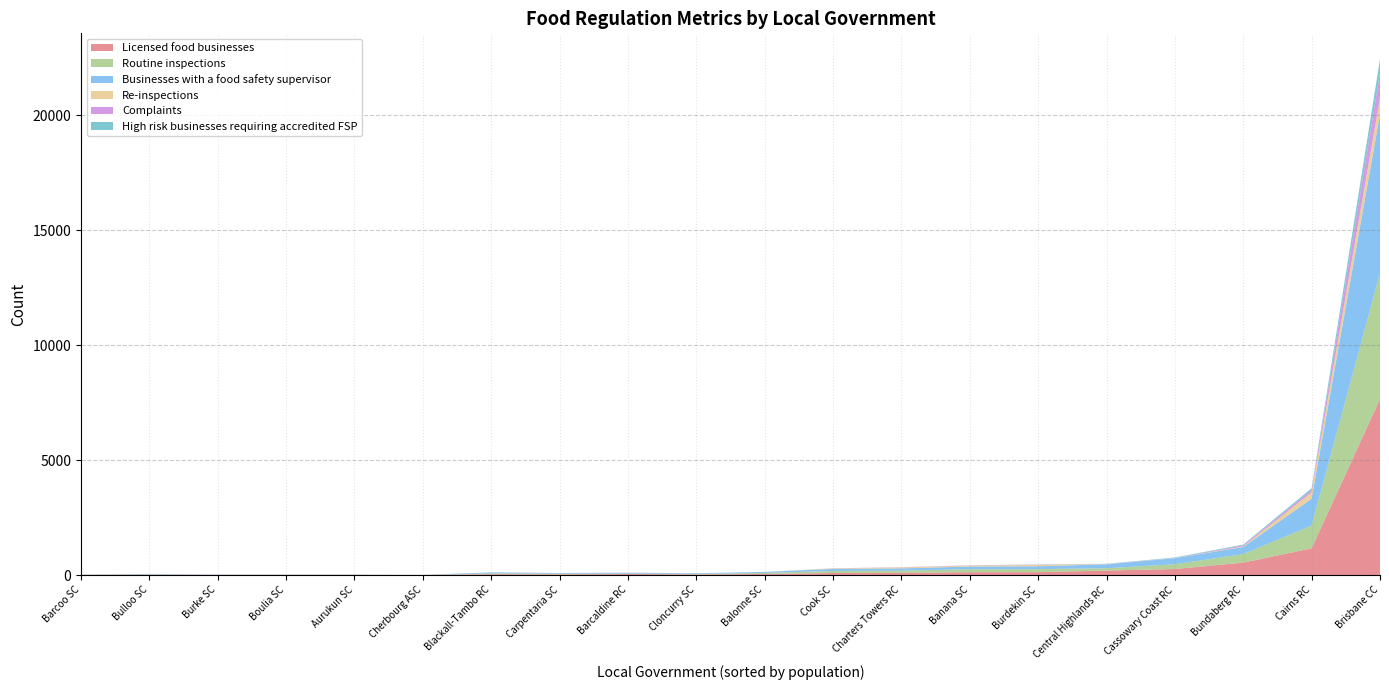

What is the maximum value for Licensed food businesses?

7662